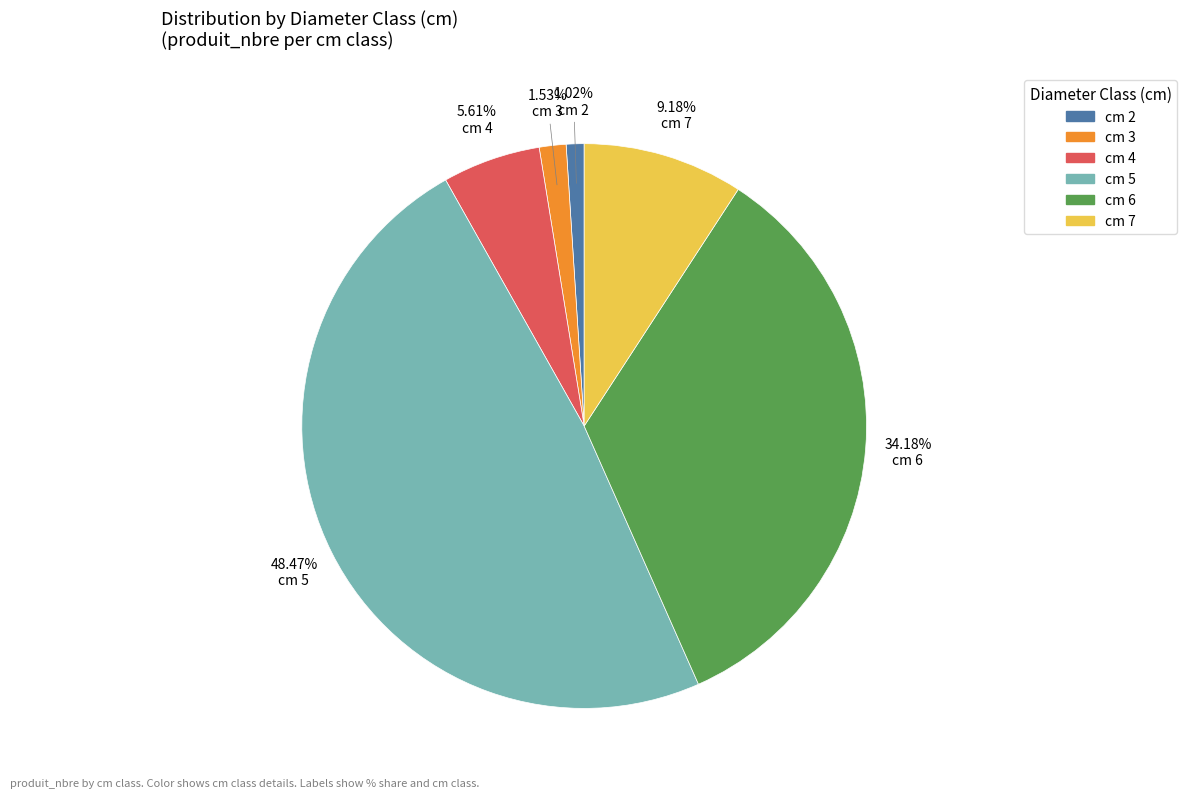

Is there any slice that represents more than half of the pie?

No